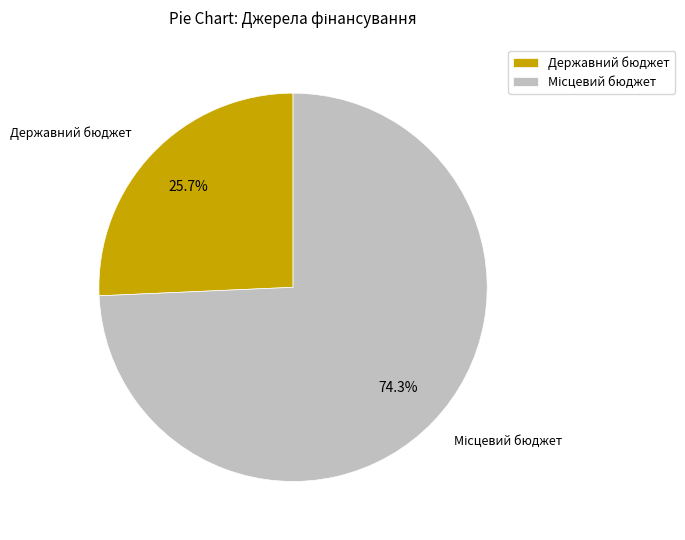

Is there any slice that represents more than half of the pie?

Yes